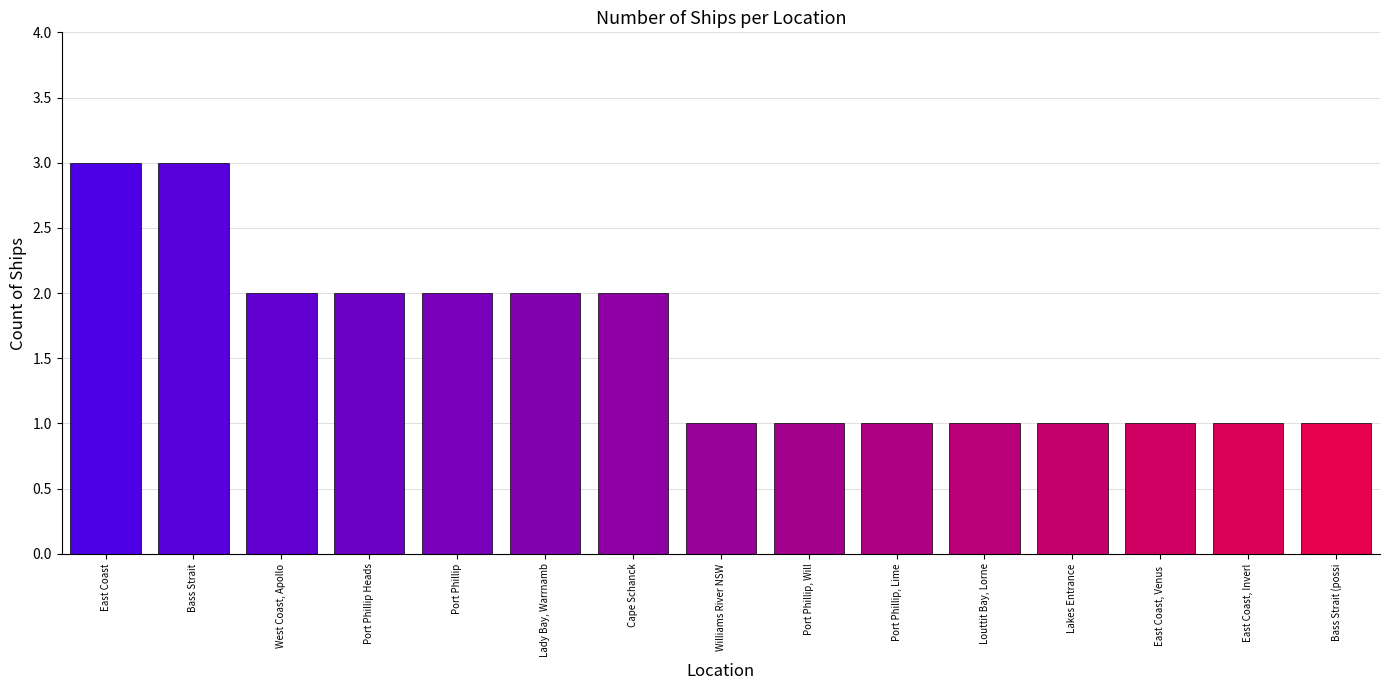

What is the smallest value displayed?

1